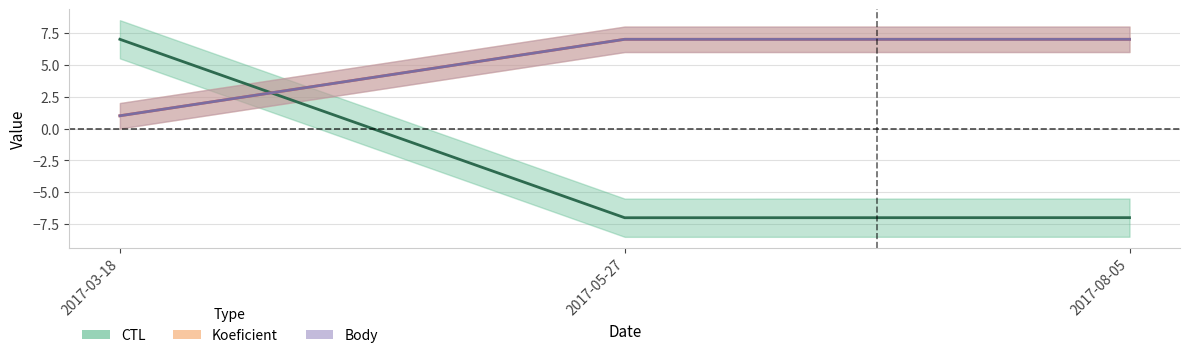

What is the average value of the CTL series?

-2.3